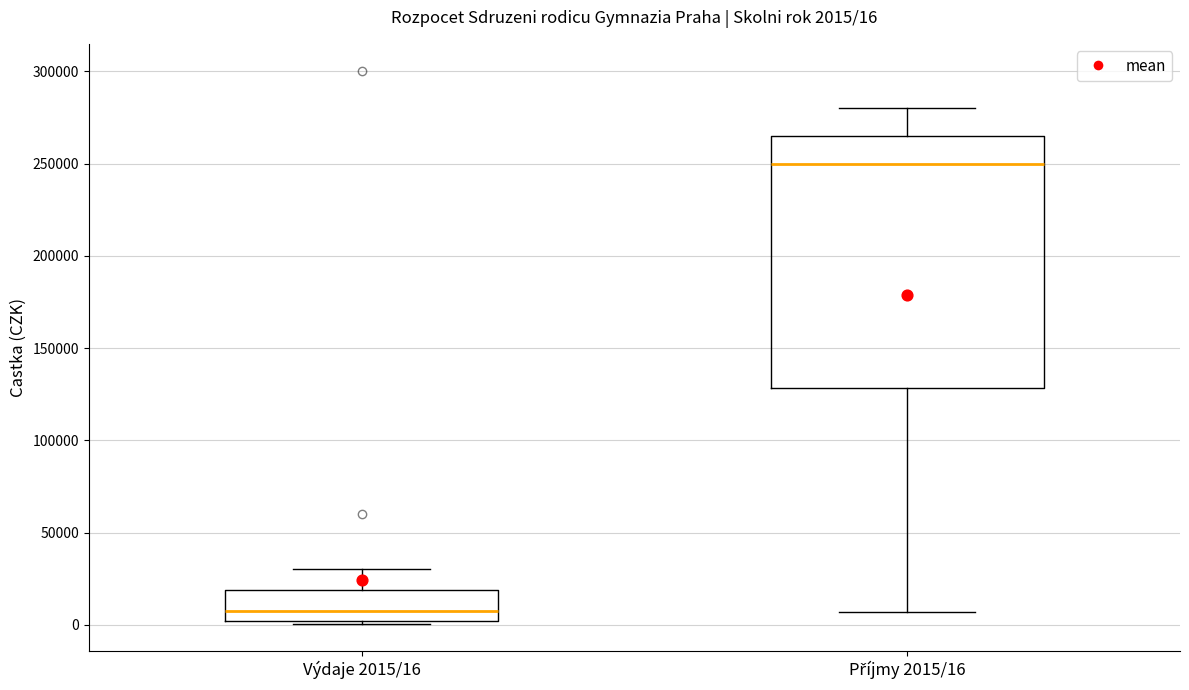

Comparing the boxes themselves (not the whiskers), which one is the tallest?

Příjmy 2015/16